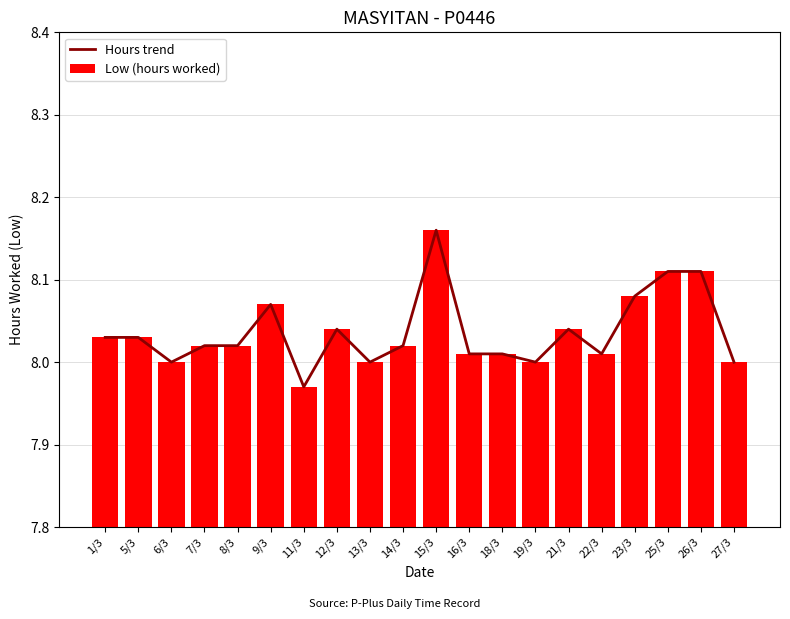

Which series changed the most between 7/3 and 25/3?

Hours trend